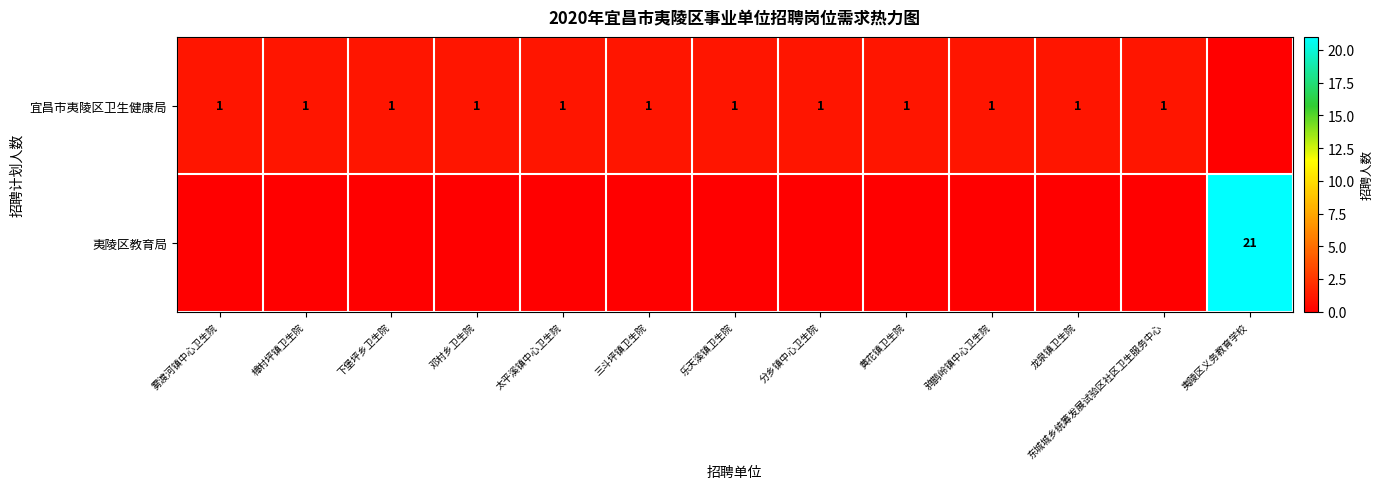

Rank the categories by 夷陵区教育局 value from lowest to highest.

雾渡河镇中心卫生院, 樟村坪镇卫生院, 下堡坪乡卫生院, 邓村乡卫生院, 太平溪镇中心卫生院, 三斗坪镇卫生院, 乐天溪镇卫生院, 分乡镇中心卫生院, 黄花镇卫生院, 鸦鹊岭镇中心卫生院, 龙泉镇卫生院, 东城城乡统筹发展试验区社区卫生服务中心, 夷陵区义务教育学校